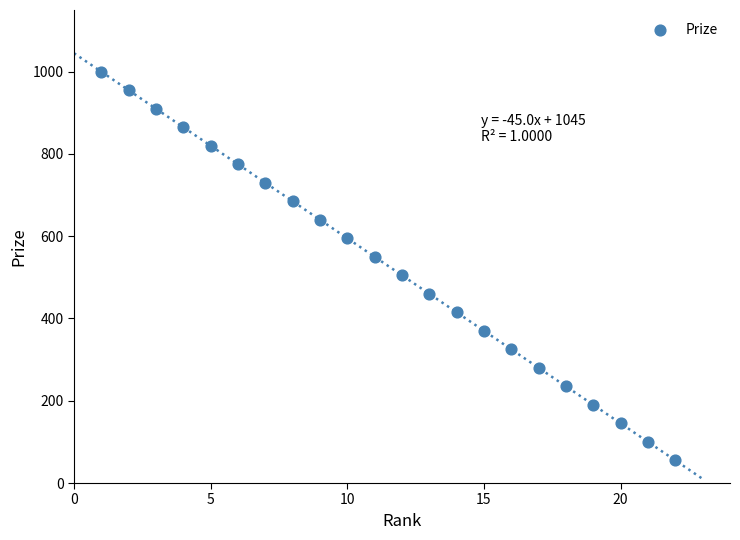

What is the range of Y values (max minus min)?

945